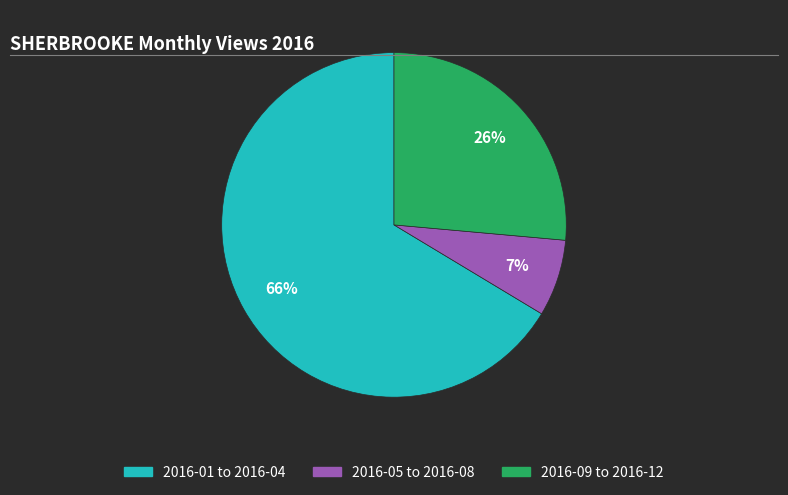

To the nearest percent, what is the average slice percentage?

33%